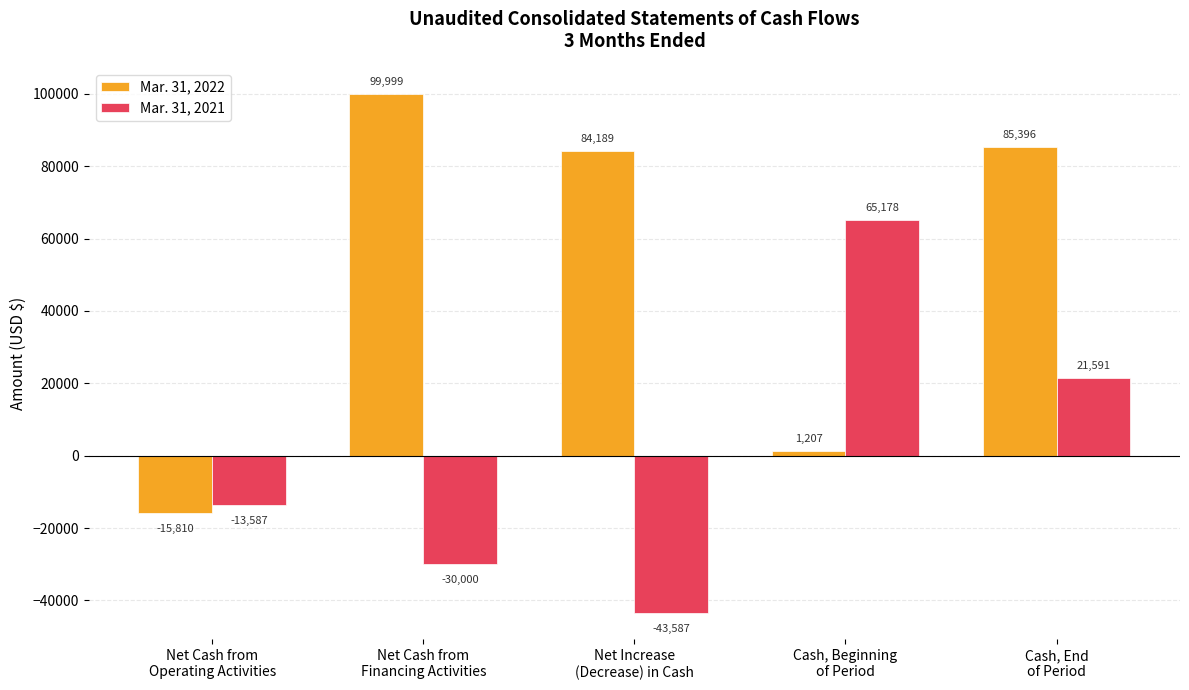

How many values in the Mar. 31, 2022 series are below 84189?

2